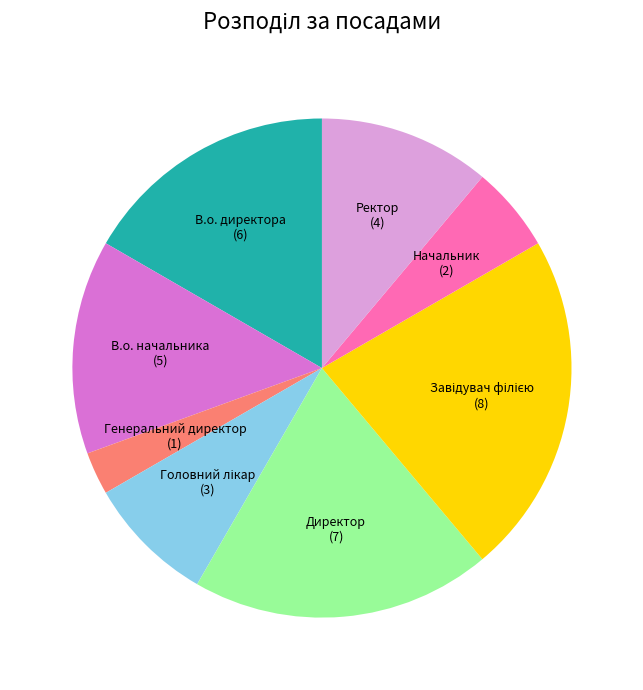

Which slice is the smallest?

Генеральний директор